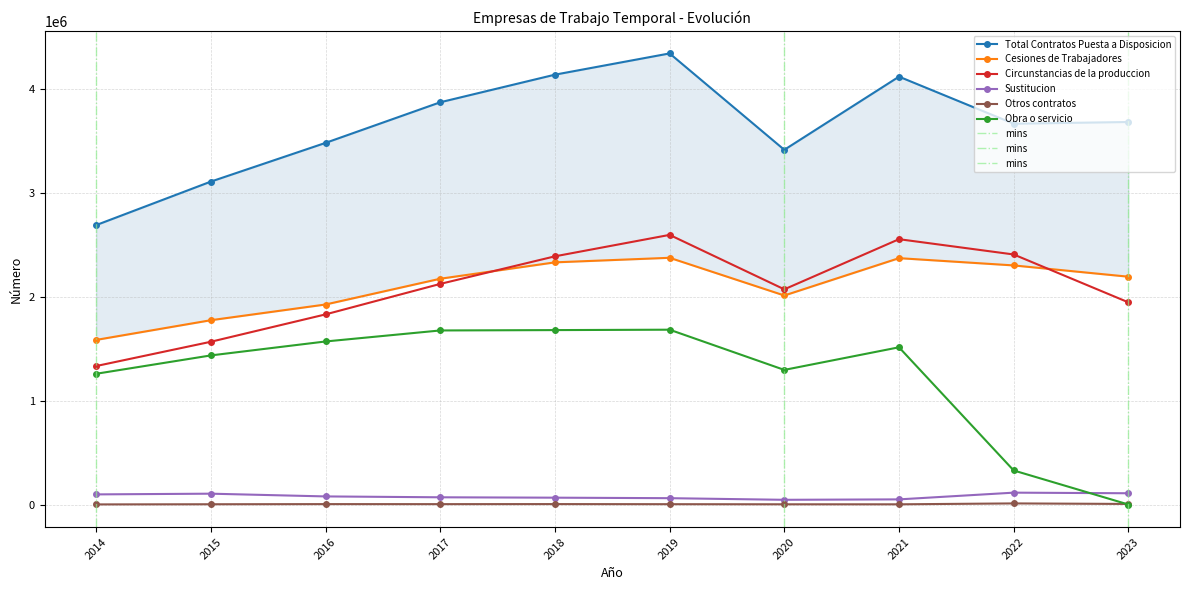

The Total Contratos Puesta a Disposicion series shows 3666128 at 2022. True or false?

True